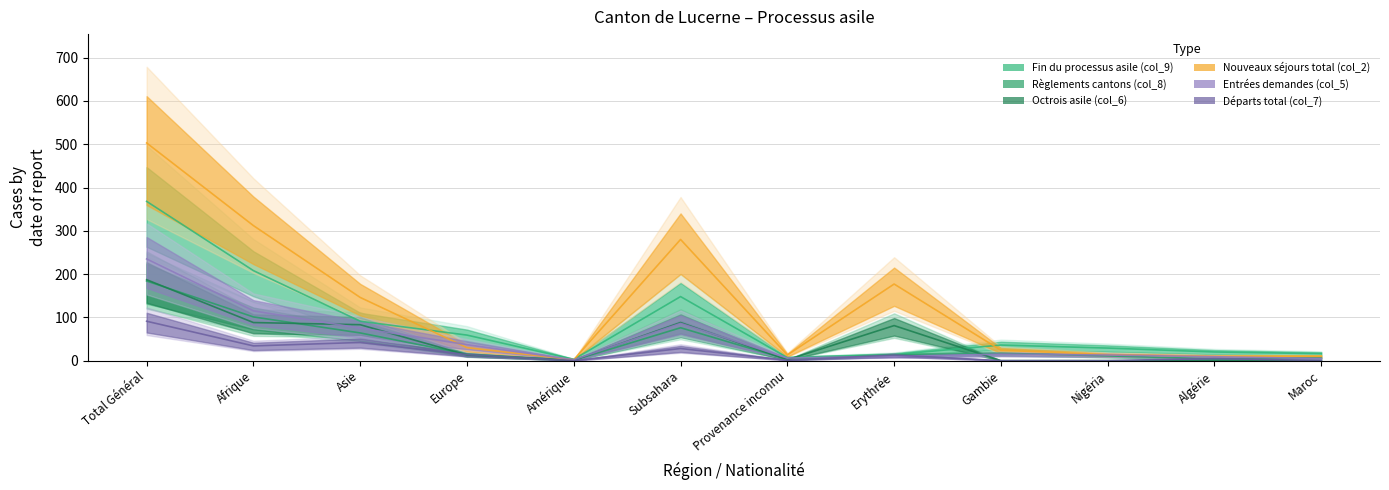

True or false: Règlements cantons (col_8) and Nouveaux séjours total (col_2) cross at least once.

False